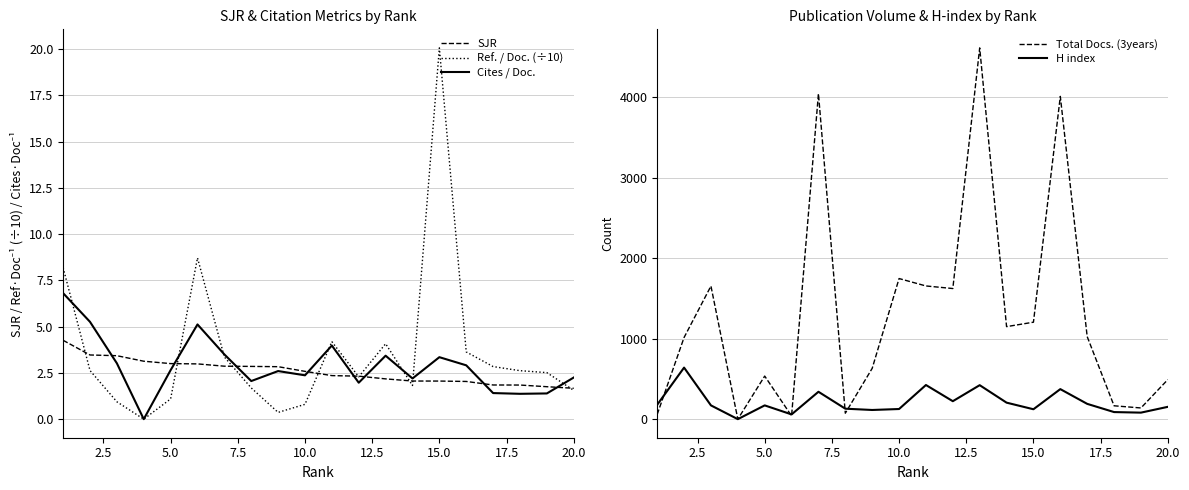

The Cites / Doc. series shows 5.7 at 15.0. True or false?

False